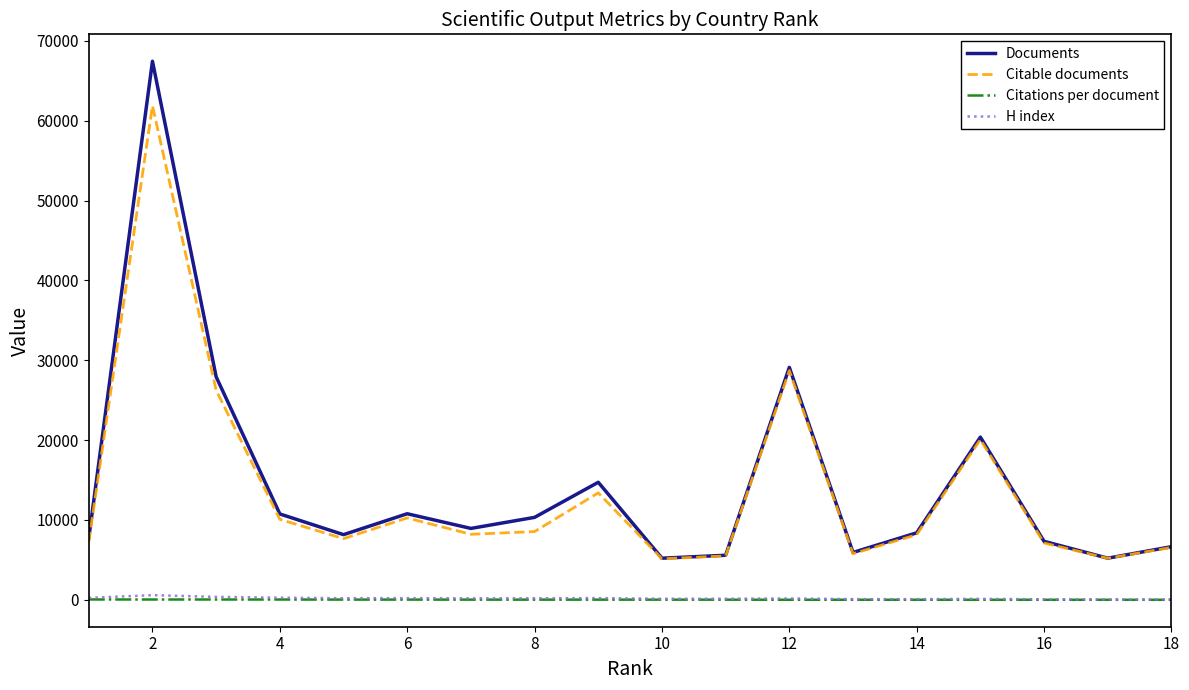

True or false: Documents and Citations per document cross at least once.

False